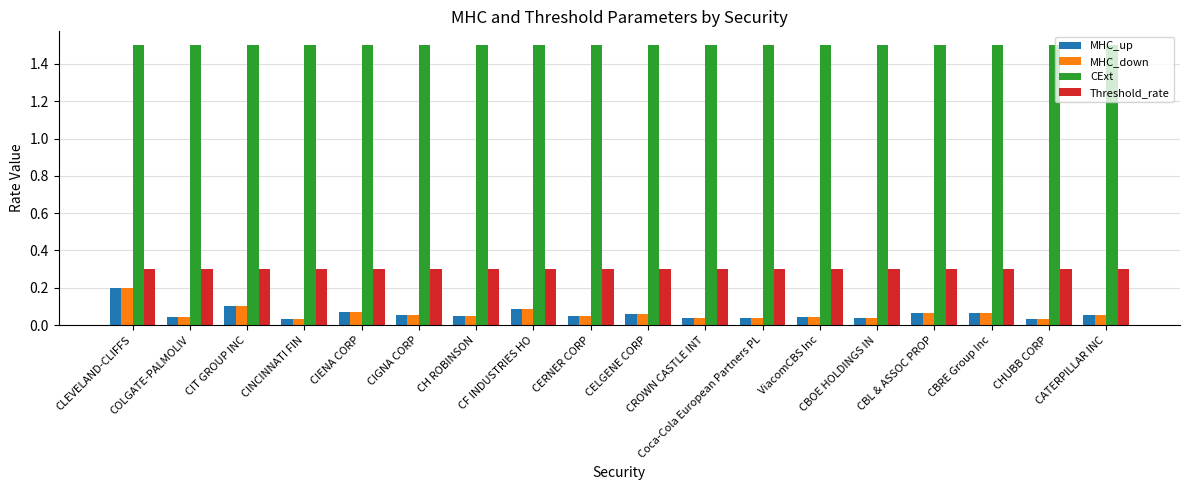

Count the MHC_down values in the range 0 to 1.

18